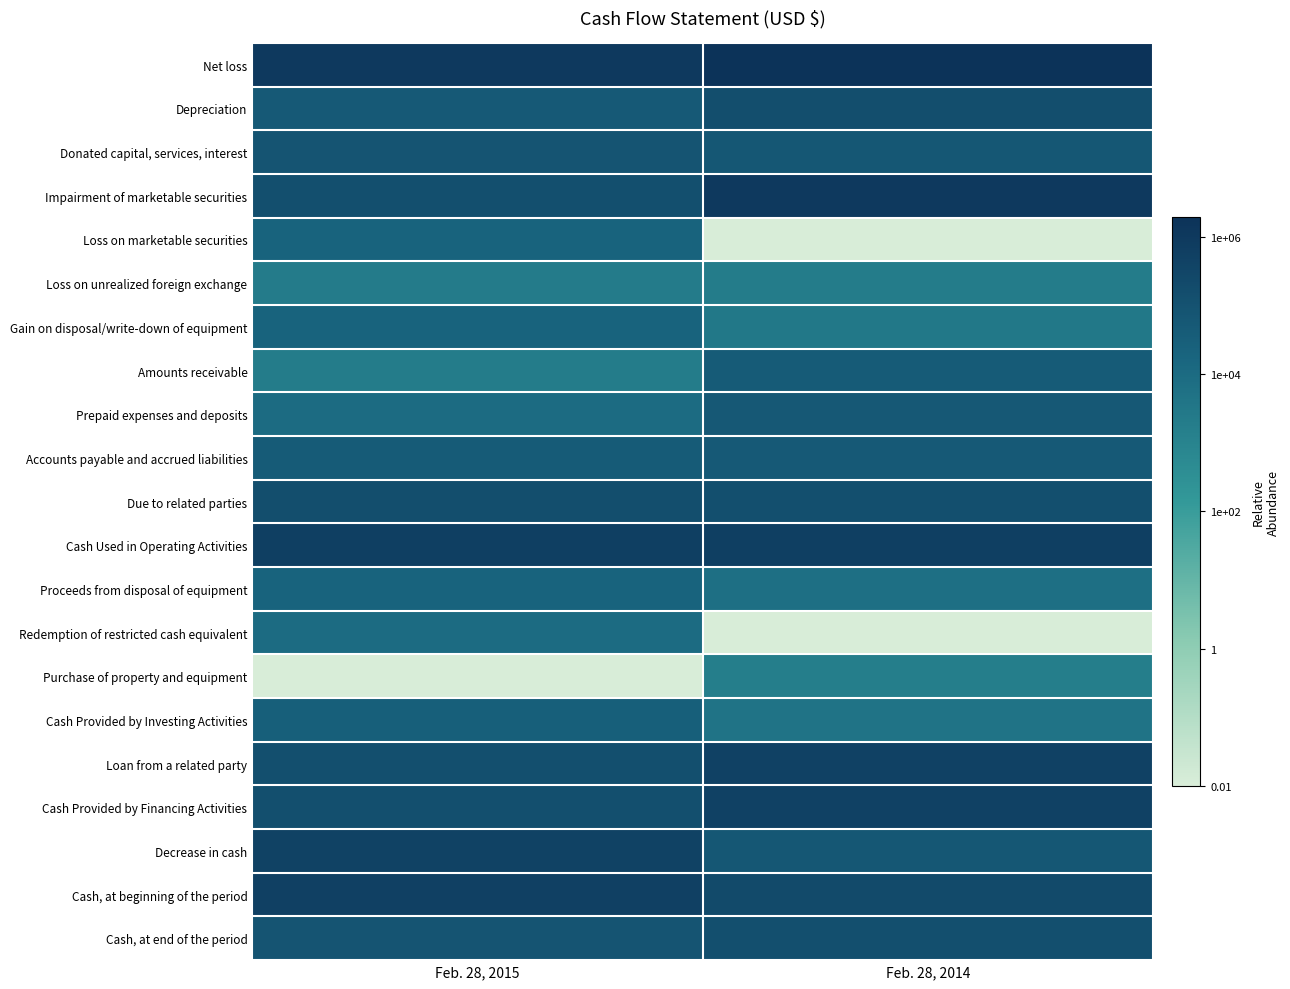

Rank the series at Feb. 28, 2015 from highest to lowest value.

Net loss, Cash Used in Operating Activities, Cash, at beginning of the period, Decrease in cash, Due to related parties, Impairment of marketable securities, Loan from a related party, Cash Provided by Financing Activities, Cash, at end of the period, Donated capital, services, interest, Depreciation, Accounts payable and accrued liabilities, Cash Provided by Investing Activities, Proceeds from disposal of equipment, Gain on disposal/write-down of equipment, Loss on marketable securities, Prepaid expenses and deposits, Redemption of restricted cash equivalent, Loss on unrealized foreign exchange, Amounts receivable, Purchase of property and equipment